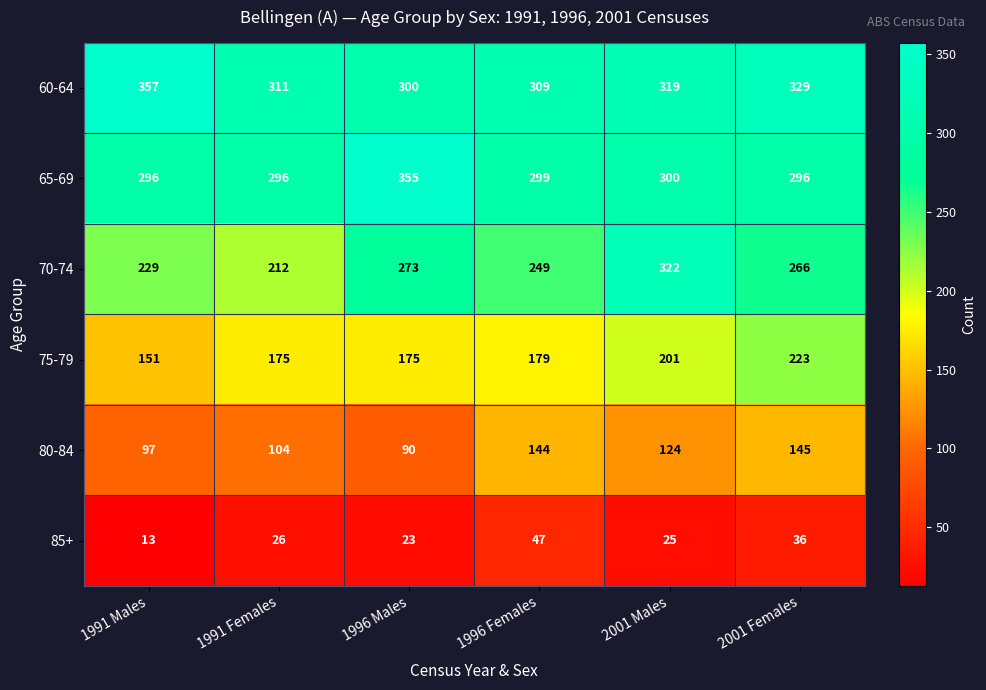

How many values in the 85+ series are below 26?

3